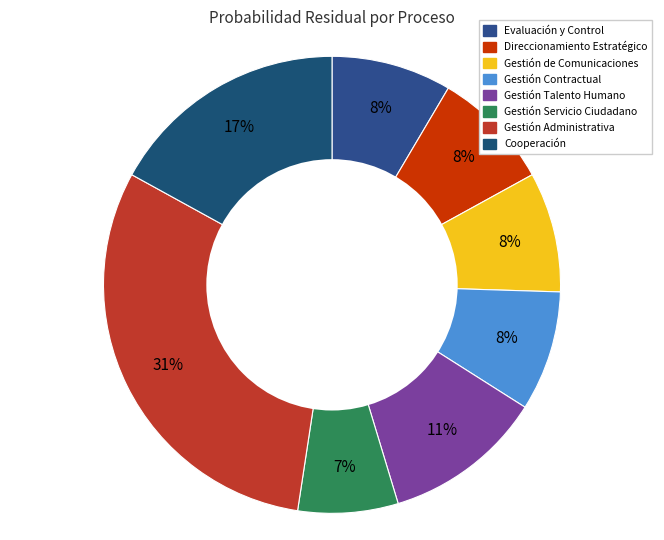

How many slices are in this pie chart?

8